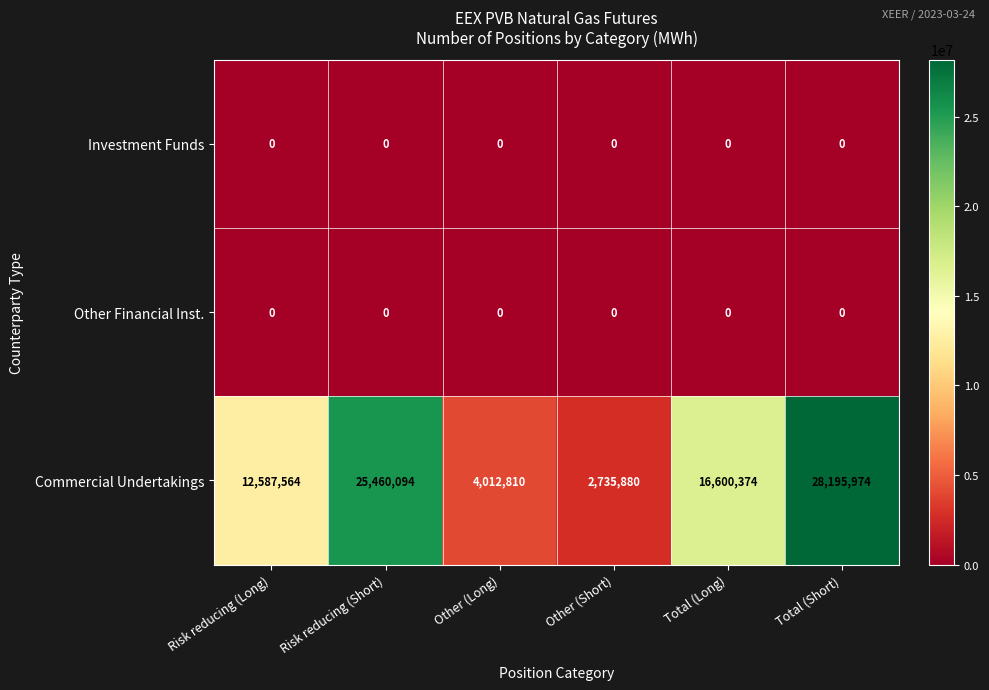

Reading left to right, transcribe all the data shown in this chart.

Investment Funds: Risk reducing (Long)=0	Risk reducing (Short)=0	Other (Long)=0	Other (Short)=0	Total (Long)=0	Total (Short)=0
Other Financial Inst.: Risk reducing (Long)=0	Risk reducing (Short)=0	Other (Long)=0	Other (Short)=0	Total (Long)=0	Total (Short)=0
Commercial Undertakings: Risk reducing (Long)=12587564	Risk reducing (Short)=25460094	Other (Long)=4012810	Other (Short)=2735880	Total (Long)=16600374	Total (Short)=28195974